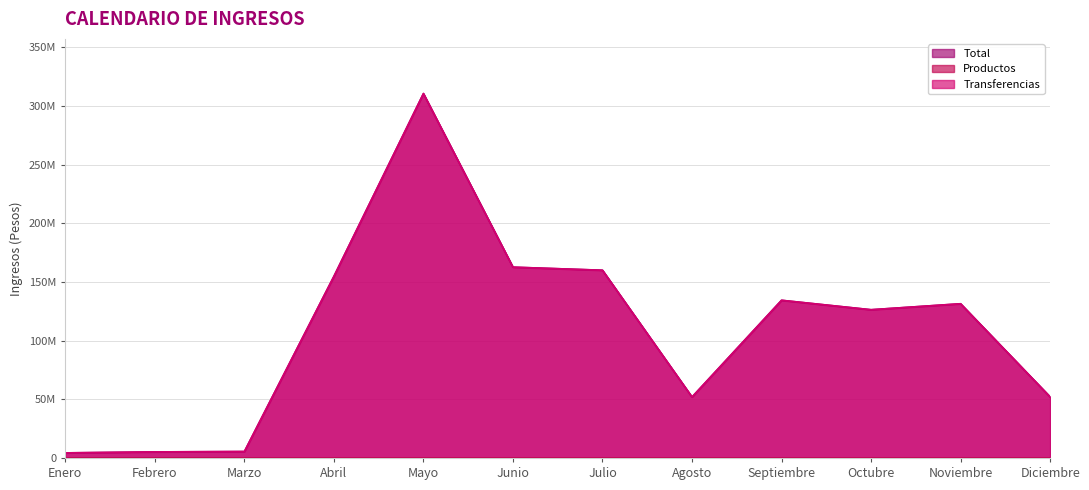

What is the spread (max minus min) of values at Julio?

159923588.6